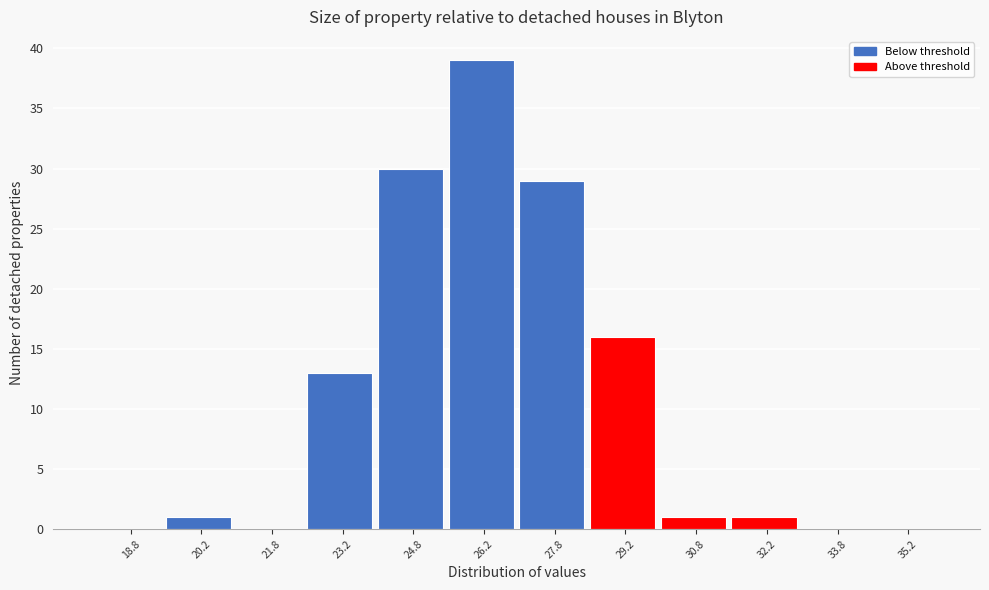

What is the height of the bar covering 19.5 to 21.0 on the x-axis? Neither the bar edges nor the heights are printed on the chart, so give them approximately, as read against the axes.

1